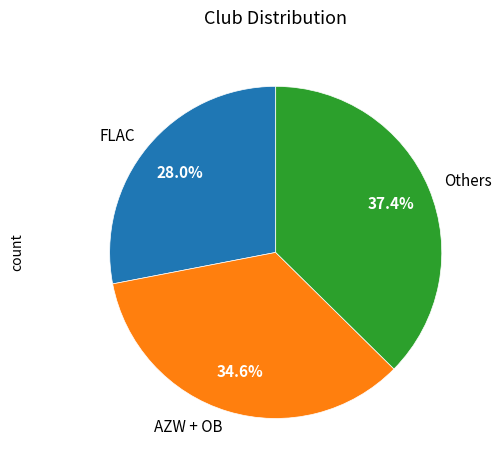

What percentage is NOT represented by Others?

62.6%